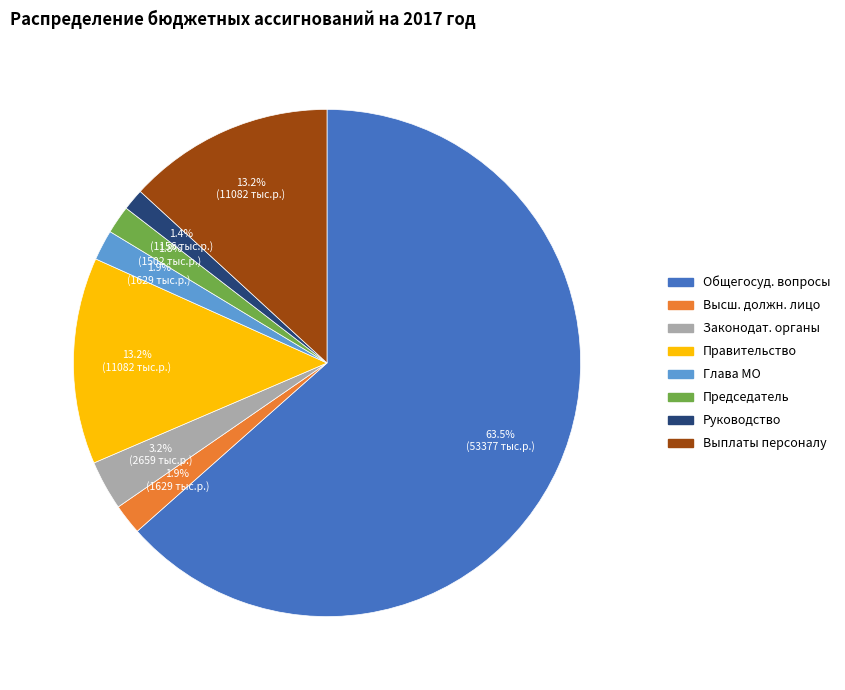

Is there any slice that represents more than half of the pie?

Yes